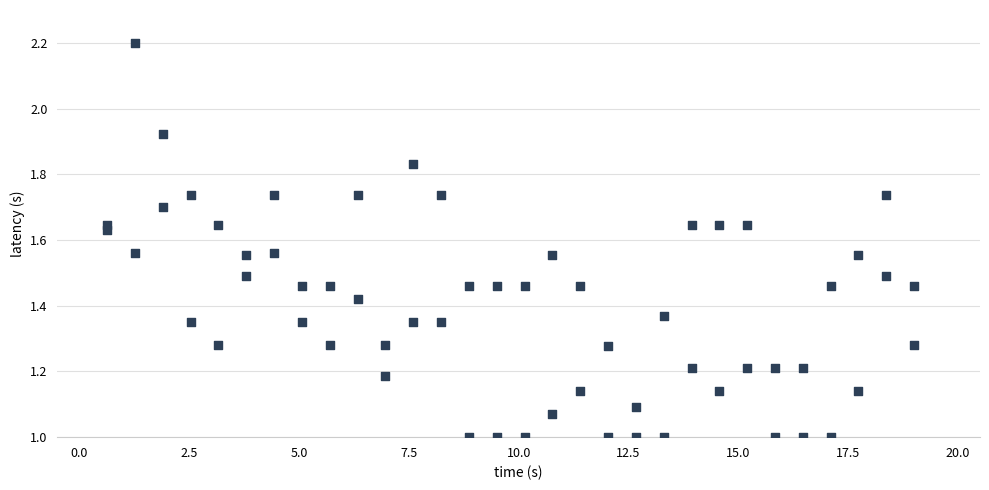

How many data points are displayed?

60